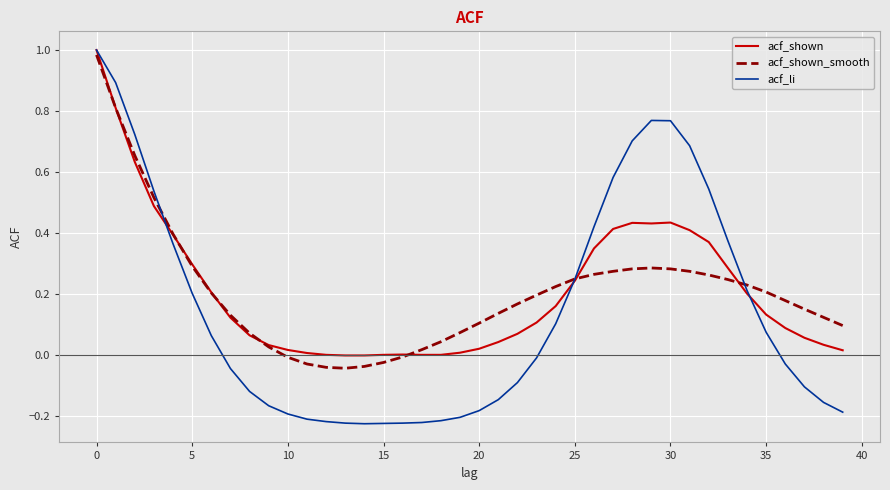

Which series has the widest spread of values?

acf_li